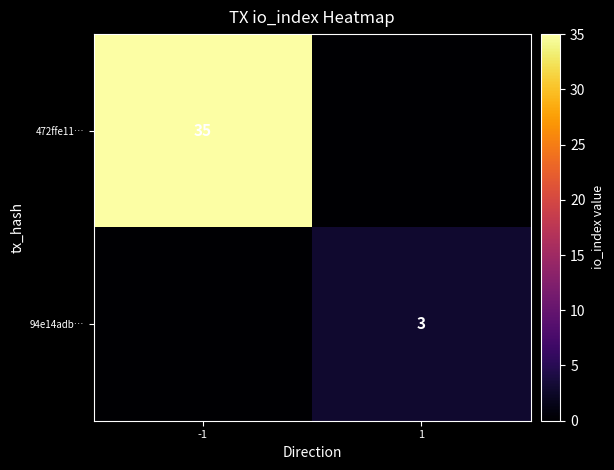

At which label does 472ffe11… reach its minimum?

1